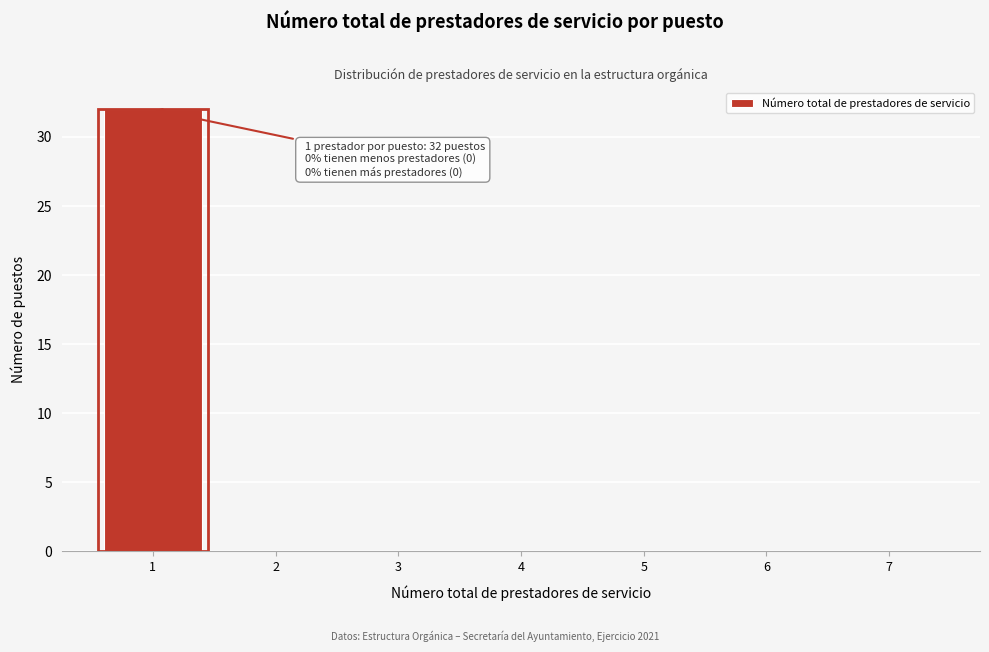

Which range on the x-axis has the tallest bar?

0.5 to 1.5